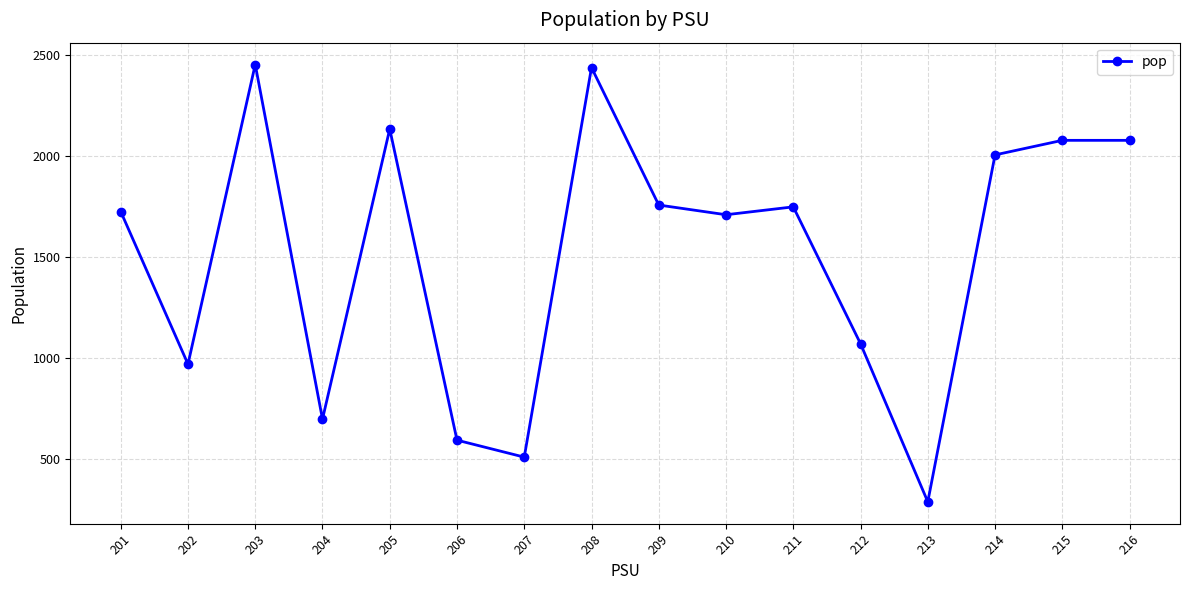

What is the difference between the maximum and minimum values?

2163